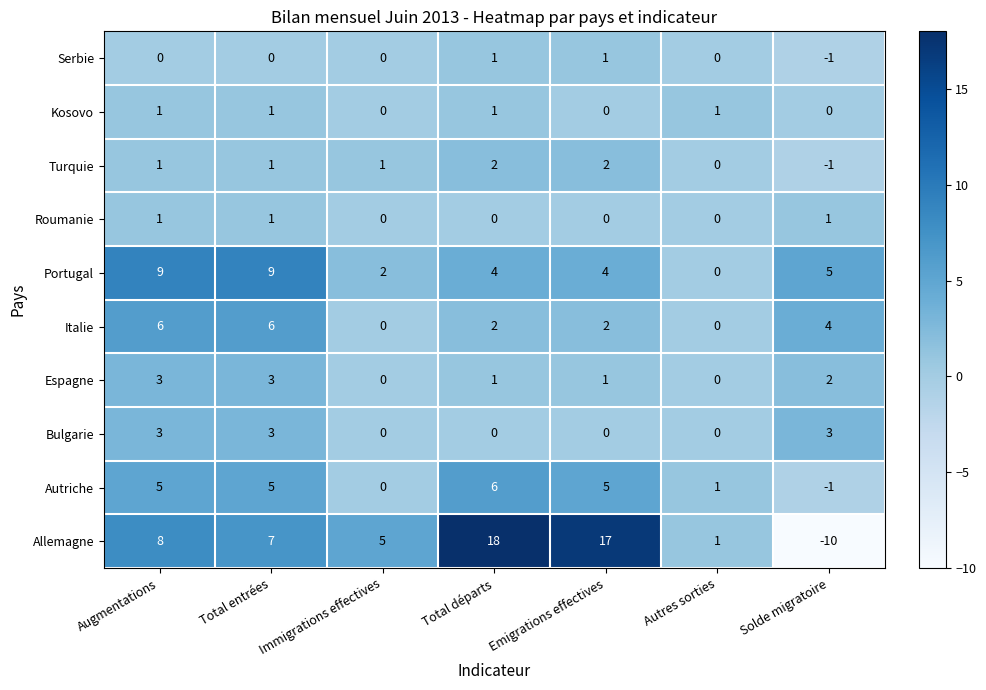

What is the total value across all series at Total entrées?

36